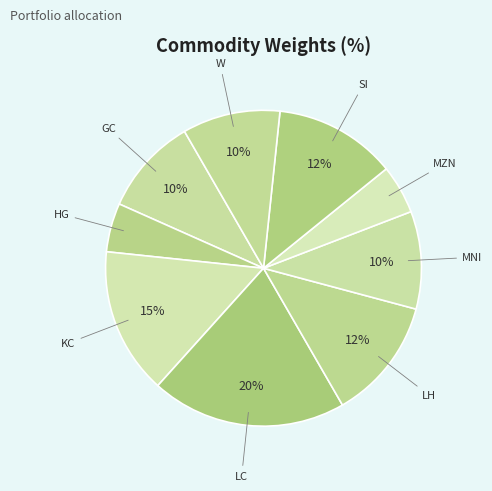

Count the number of slices in the pie.

9